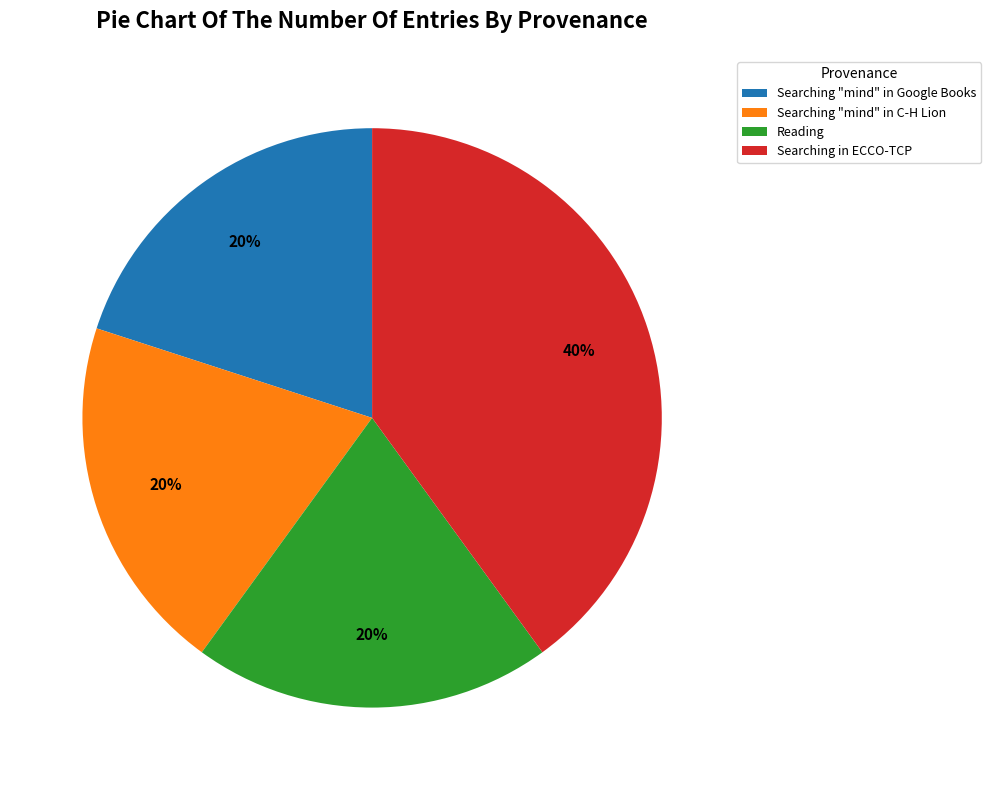

What is the ratio of the value at Searching in ECCO-TCP to the value at Searching "mind" in Google Books?

2.0